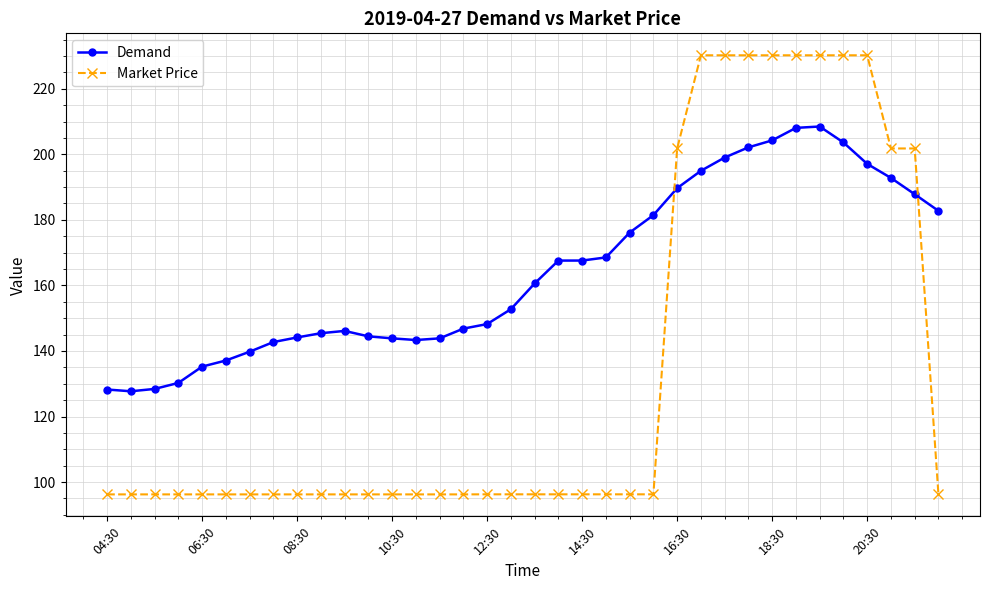

Rank the series by their maximum value, from lowest to highest.

Demand, Market Price